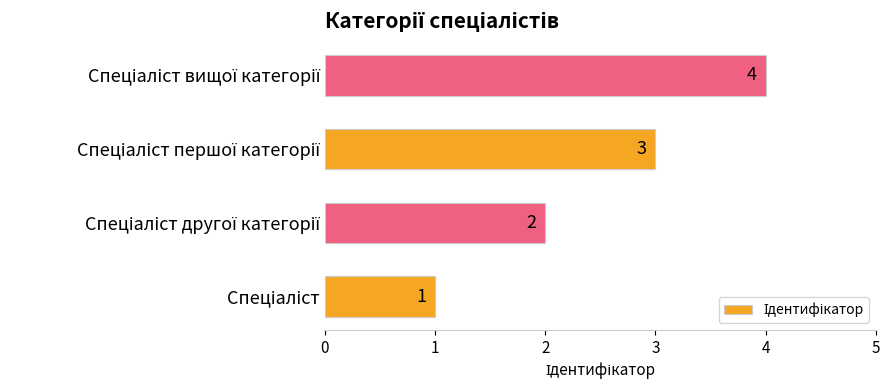

Count the values in the range 2 to 4.

3